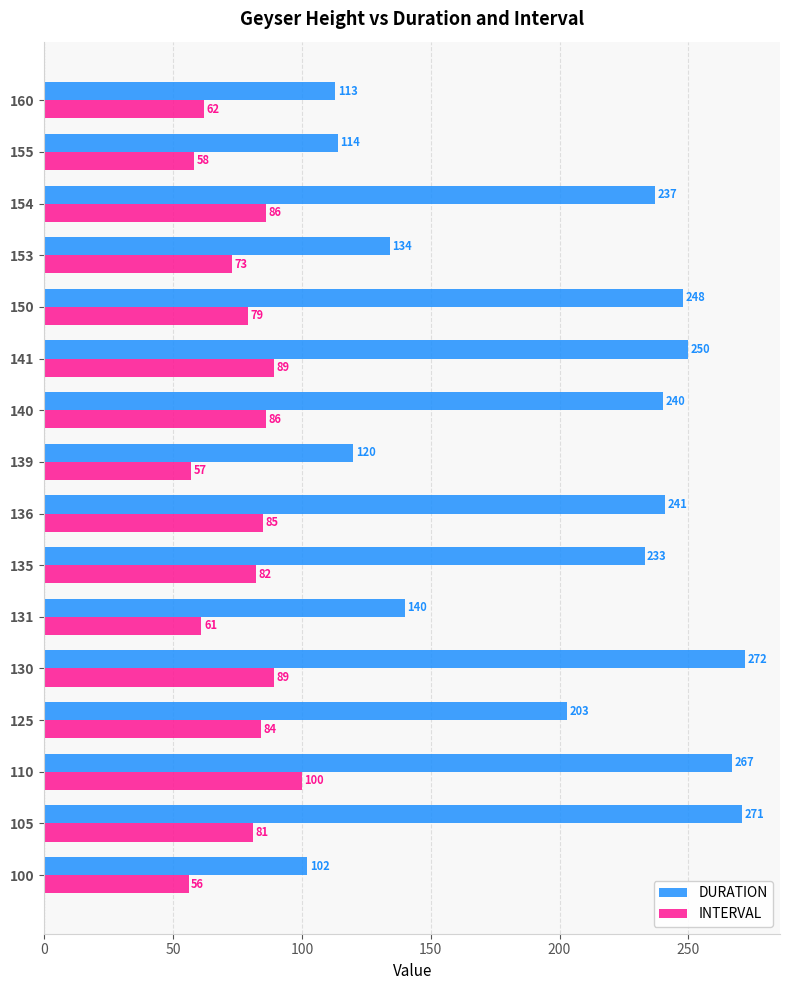

At which label does DURATION reach its peak?

130